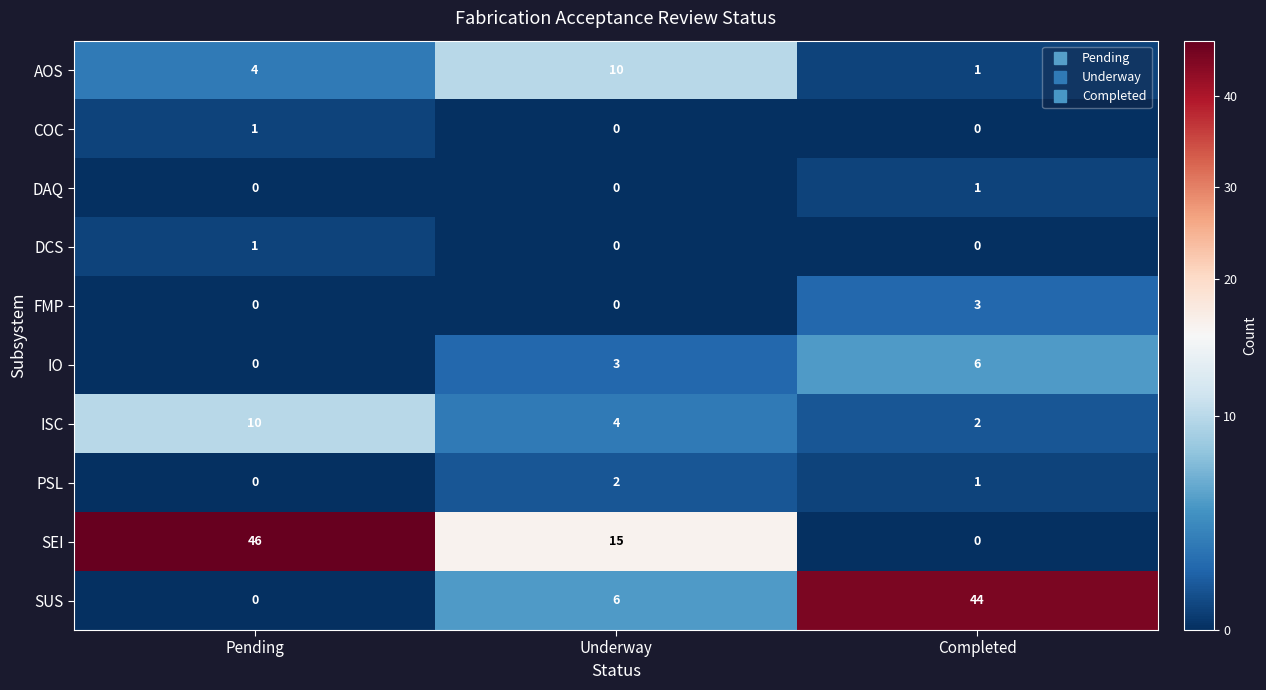

Reading left to right, list all the values displayed in this chart.

AOS: 4	10	1
COC: 1	0	0
DAQ: 0	0	1
DCS: 1	0	0
FMP: 0	0	3
IO: 0	3	6
ISC: 10	4	2
PSL: 0	2	1
SEI: 46	15	0
SUS: 0	6	44